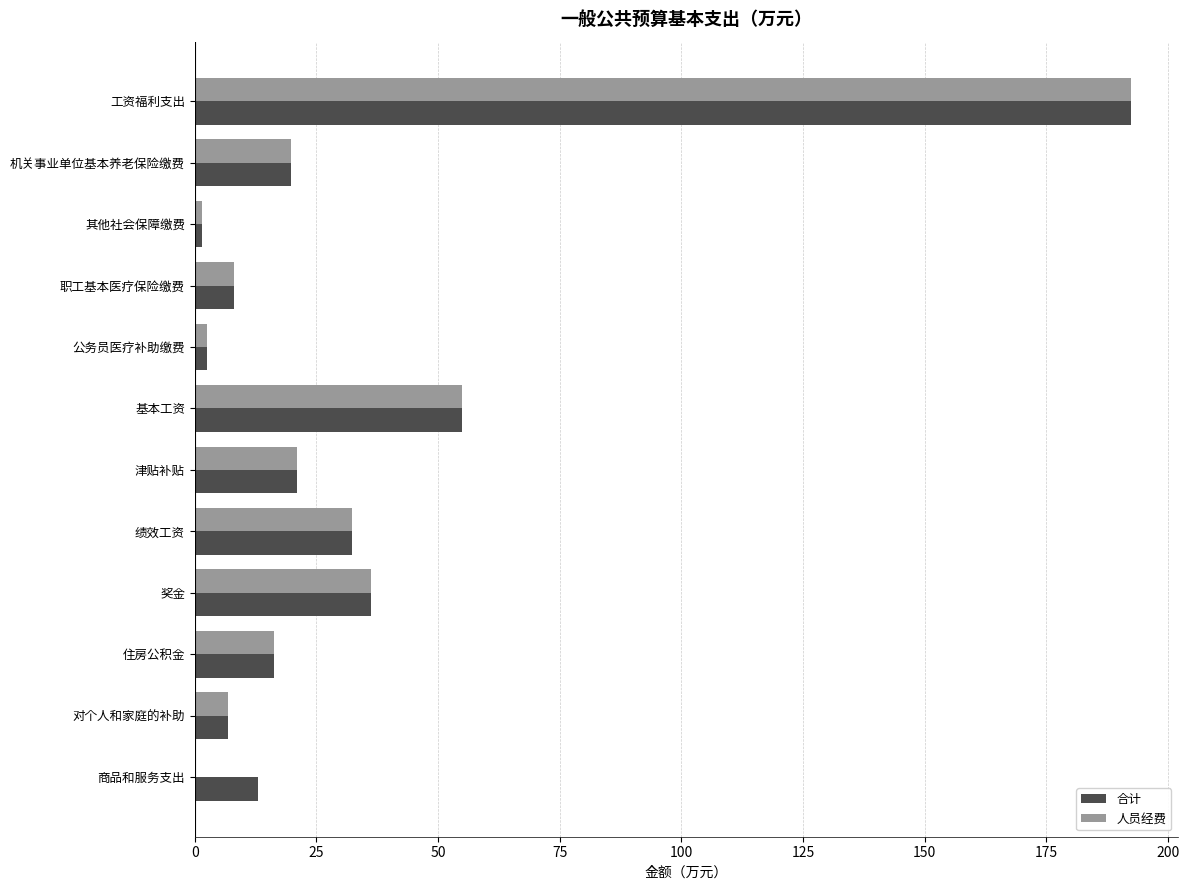

What is the maximum value shown in the chart?

192.4